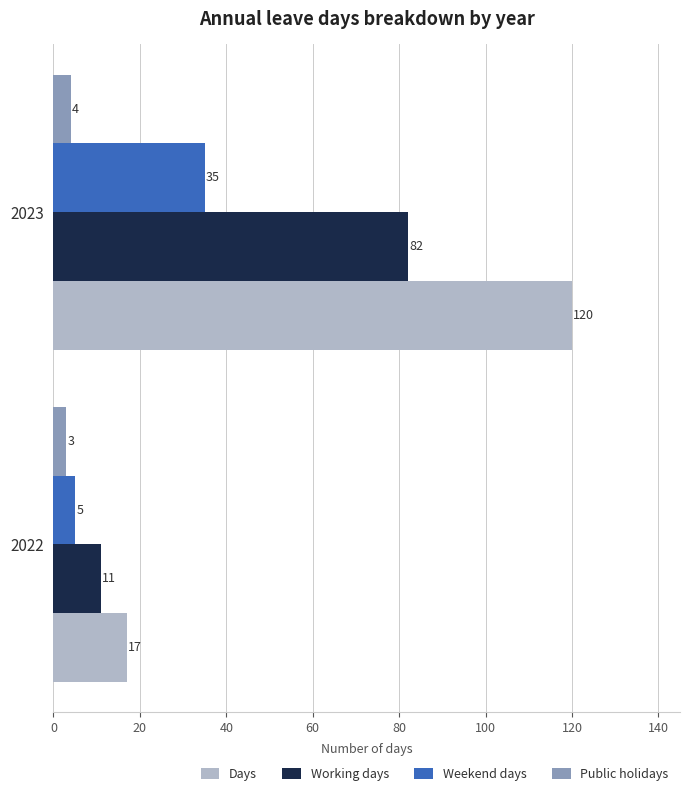

Which series has the largest total across all categories?

Days